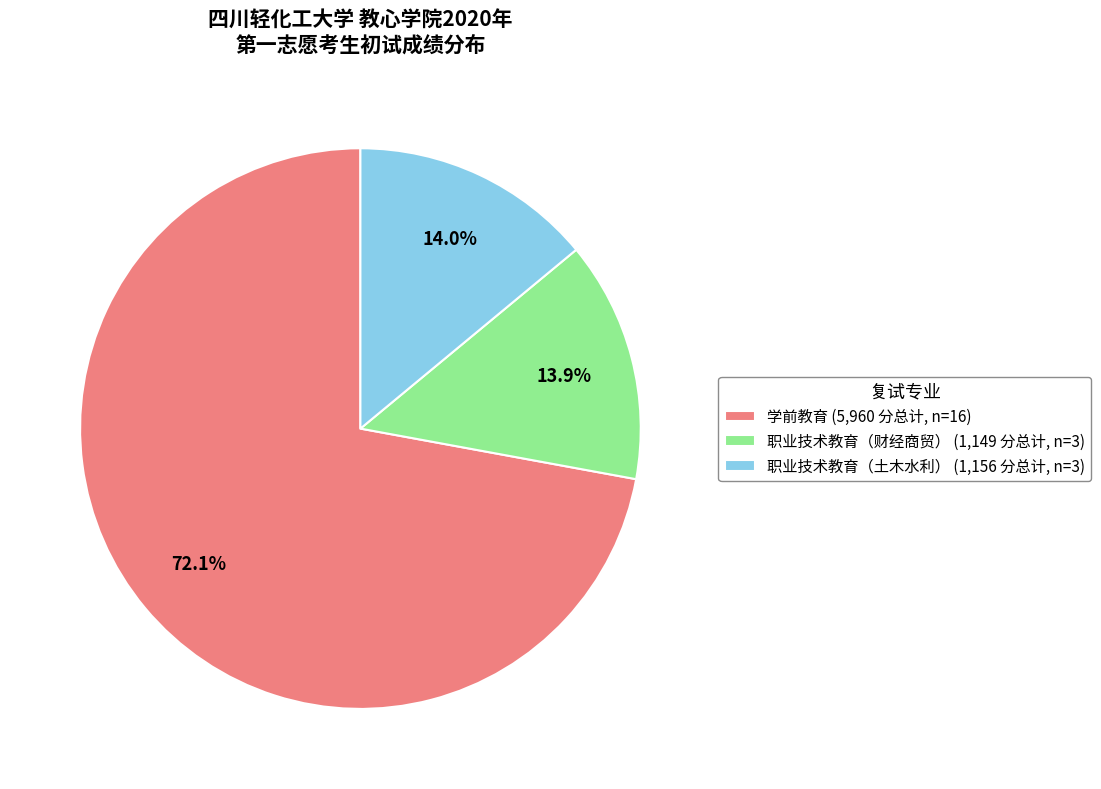

What percentage is NOT represented by 职业技术教育（财经商贸） (1,149 分总计, n=3)?

86.1%